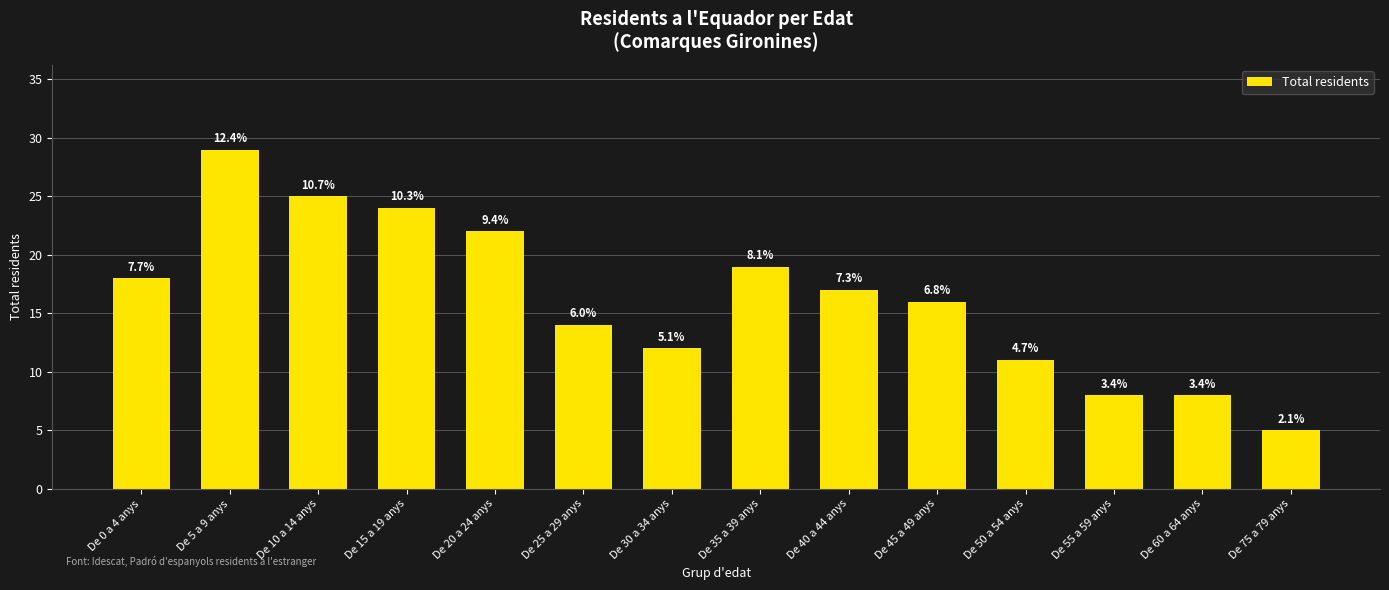

Reading right to left, transcribe all the data shown in this chart.

5	8	8	11	16	17	19	12	14	22	24	25	29	18